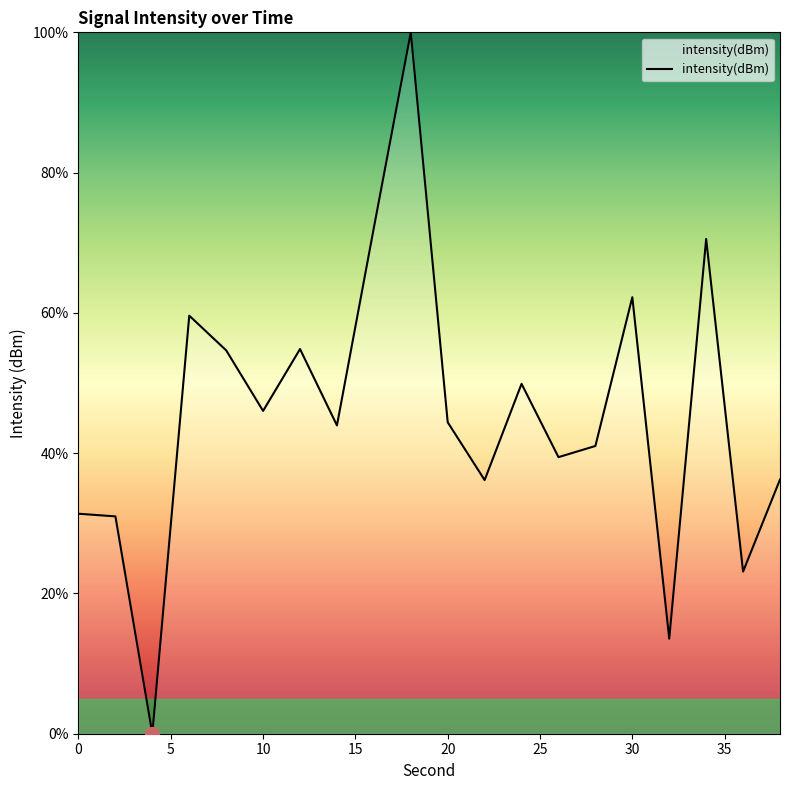

What is the difference between the maximum and minimum values?

100.0